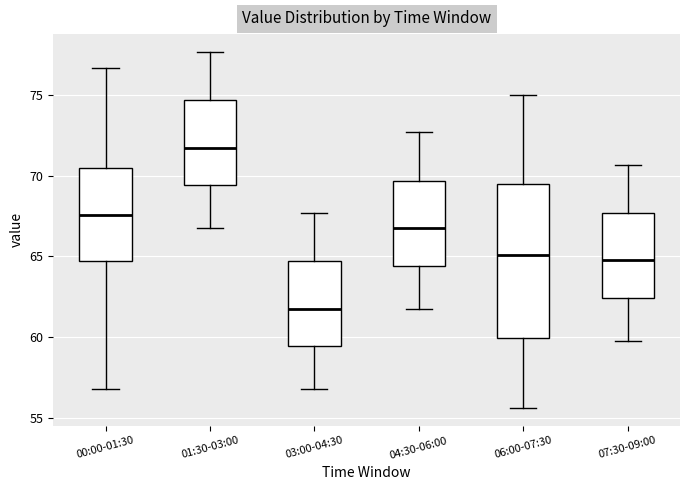

Which box is the tallest, from its lower edge to its upper edge?

06:00-07:30